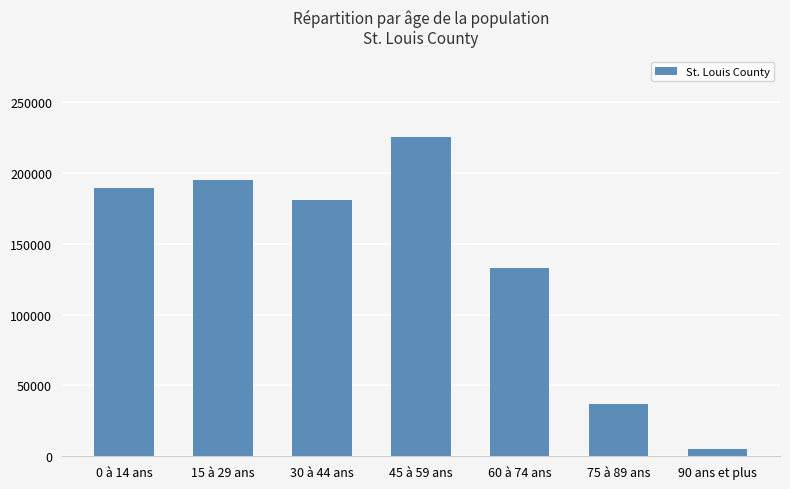

True or false: the data shows 225799 at 45 à 59 ans.

True